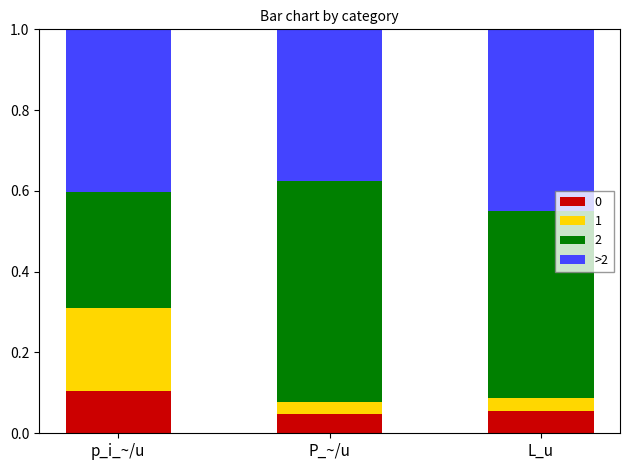

At which label does 0 reach its peak?

p_i_~/u